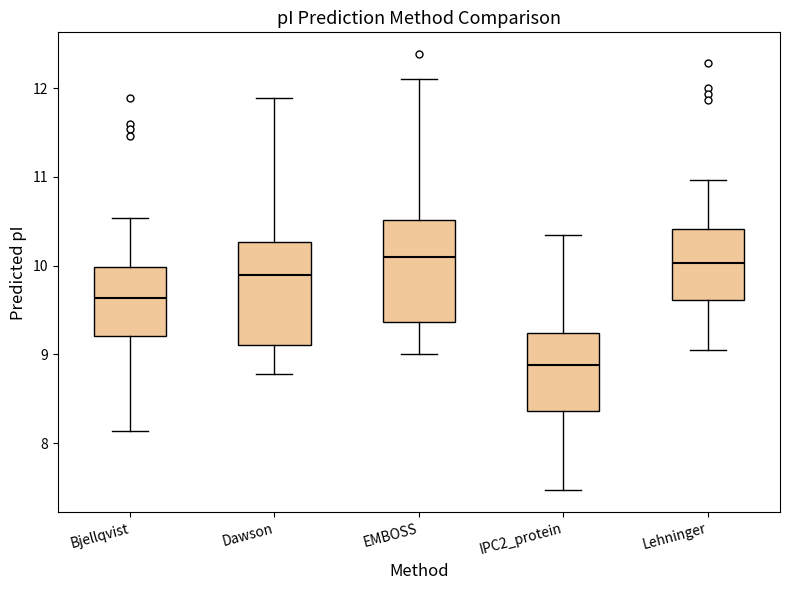

Which box's median line is the lowest?

IPC2_protein